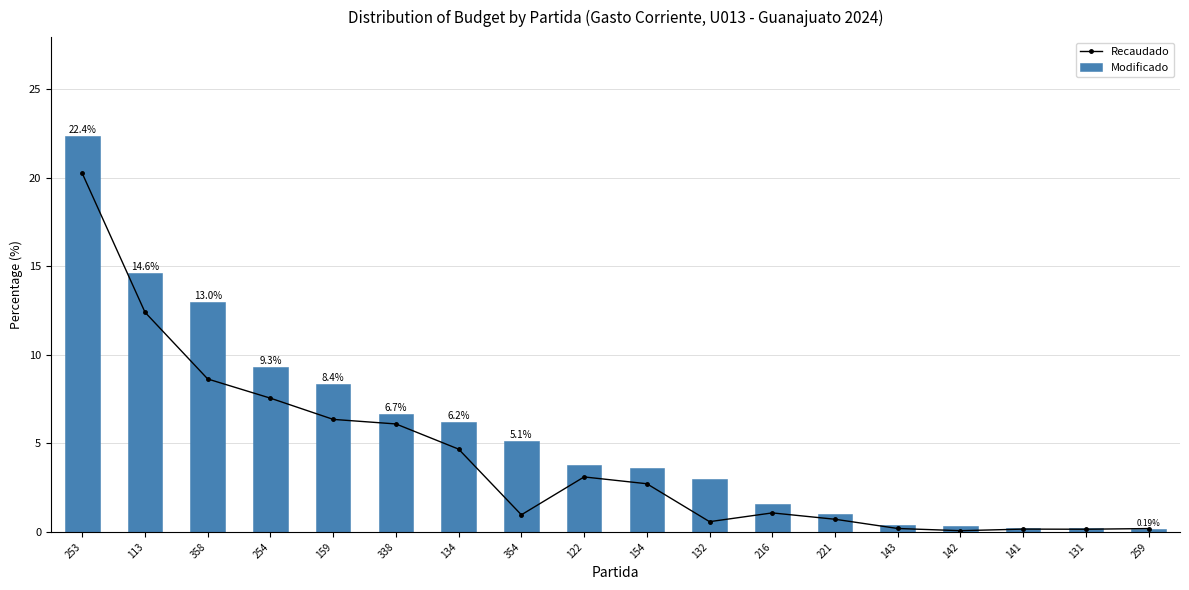

Where does the Recaudado series first go above 2?

253